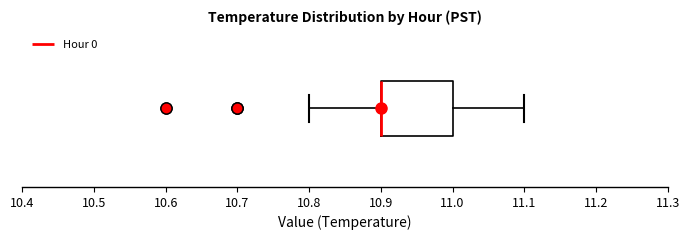

Read this box plot against the x-axis: the position of the median line, the range covered by the box, and the ends of both whiskers. The values are not printed on the chart, so give them approximately, as read against the axis.

median 10.9 (drawn on the box's left edge), box 10.9 to 11.0, whiskers 10.8 to 11.1